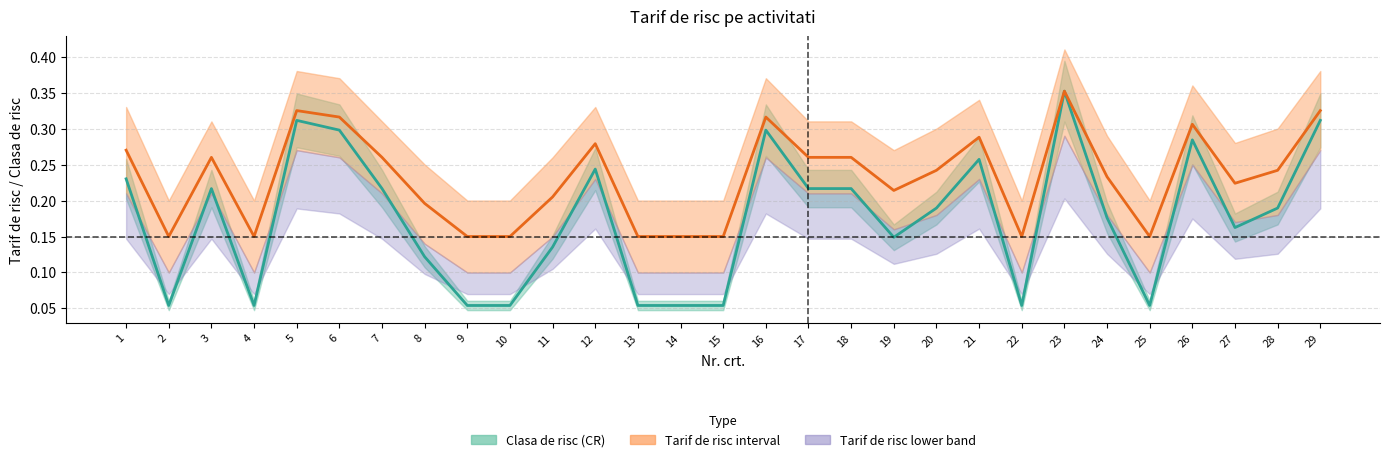

True or false: Tarif de risc upper has more than 2 interior local peaks.

True